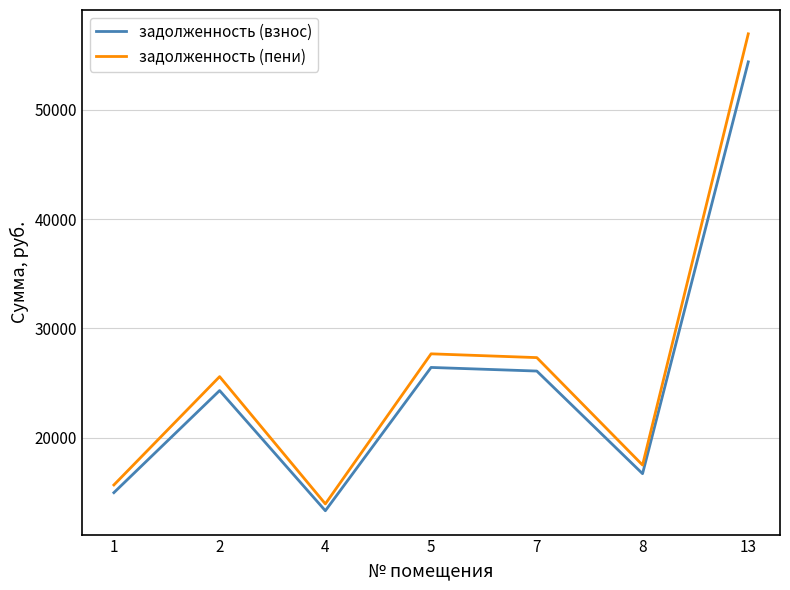

Does the chart display data point markers on the line(s)?

No